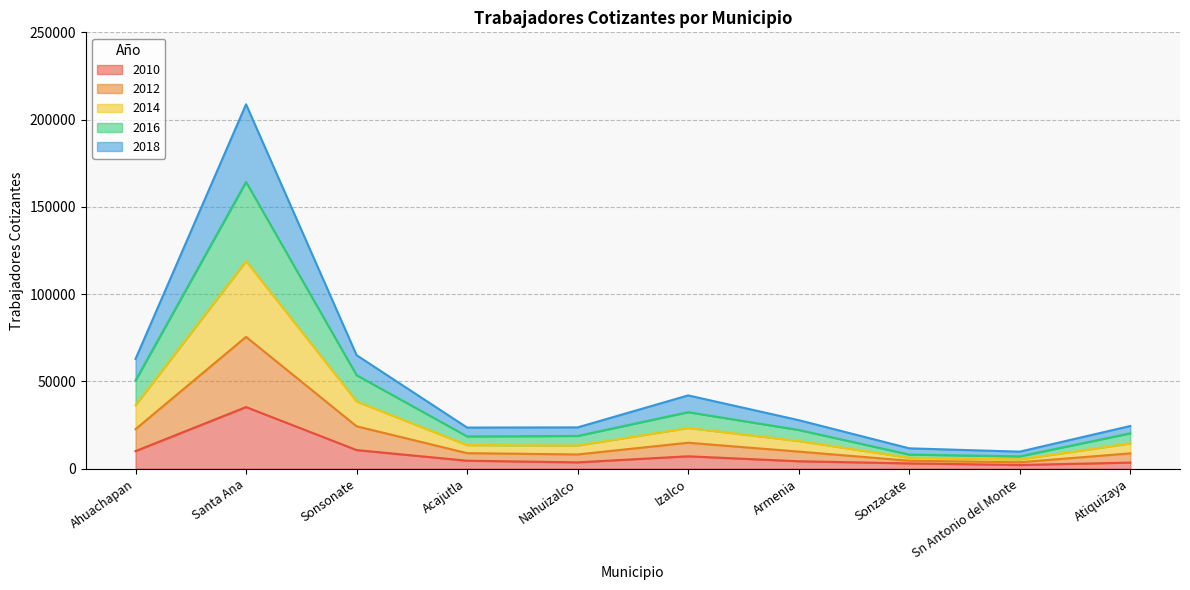

List the labels in order of 2018 value, smallest first.

Sn Antonio del Monte, Sonzacate, Nahuizalco, Atiquizaya, Acajutla, Armenia, Izalco, Ahuachapan, Sonsonate, Santa Ana